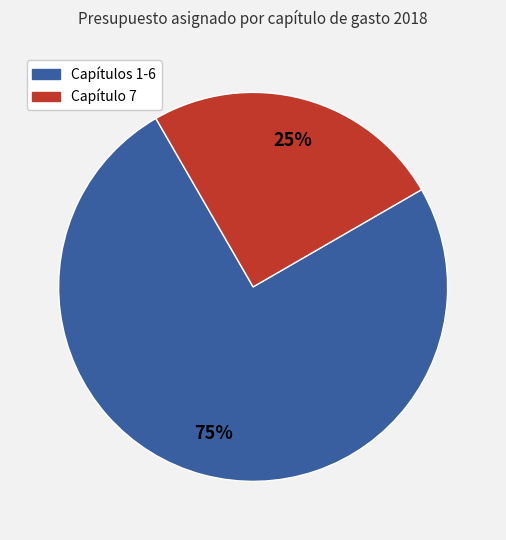

To the nearest percent, what is the average slice percentage?

50%